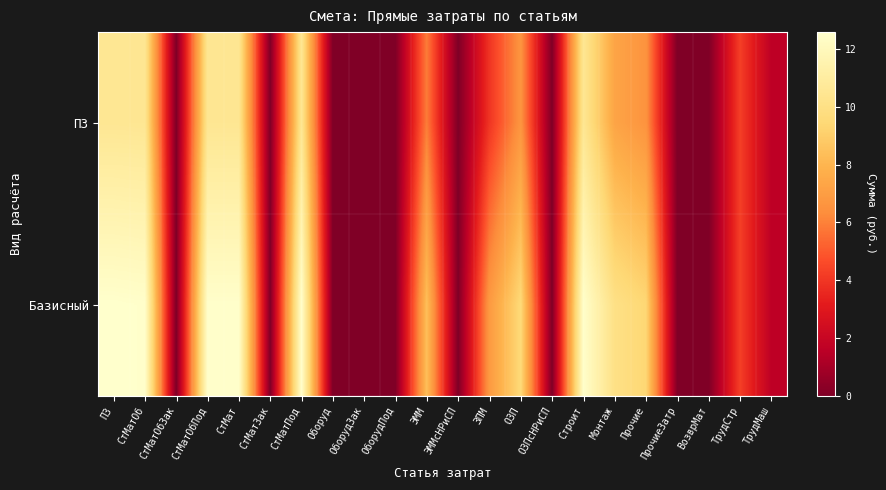

How many categories are shown in the chart?

22